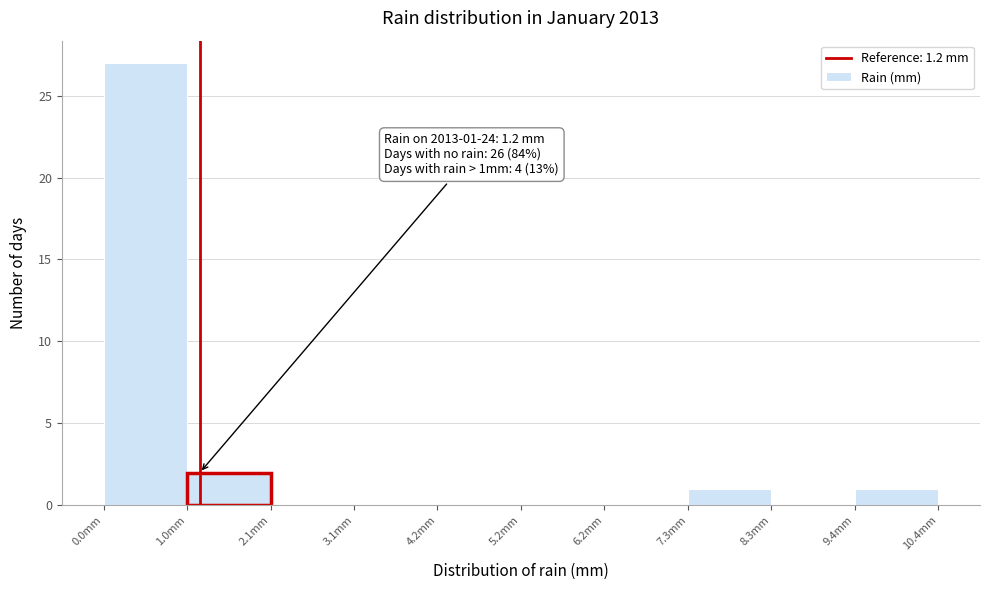

Over which range of the x-axis is the bar tallest?

0.00 to 1.04